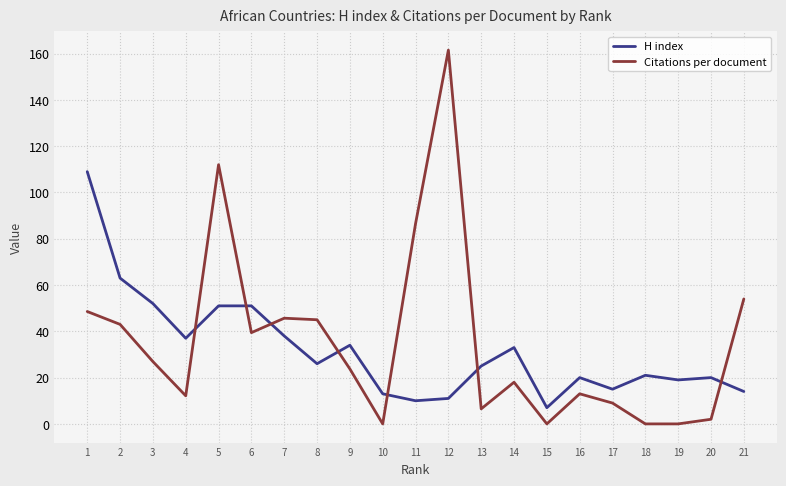

Is this an area chart (filled region under the line)?

No